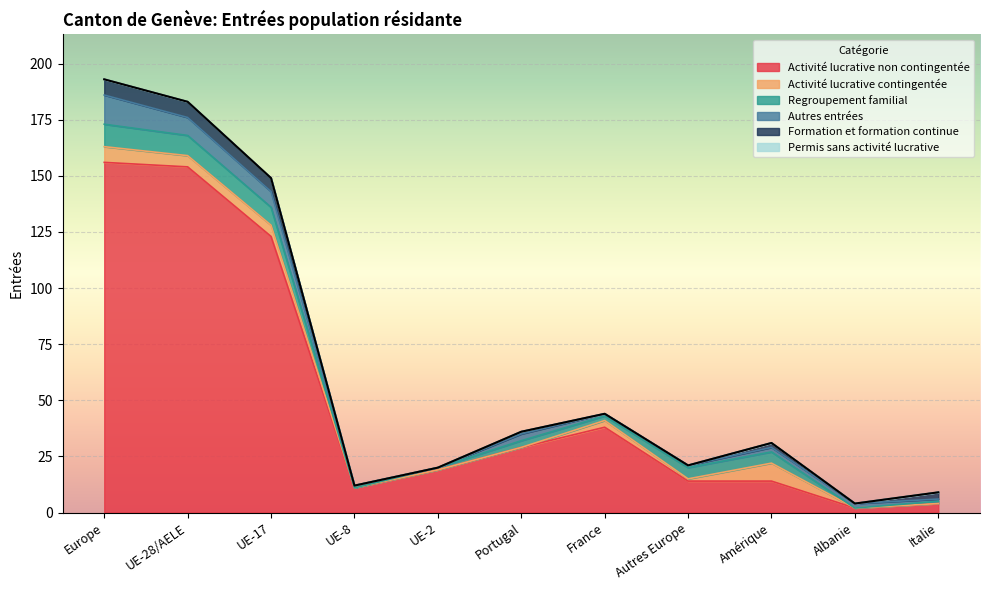

Where is Regroupement familial nearest to the value 5?

Autres Europe